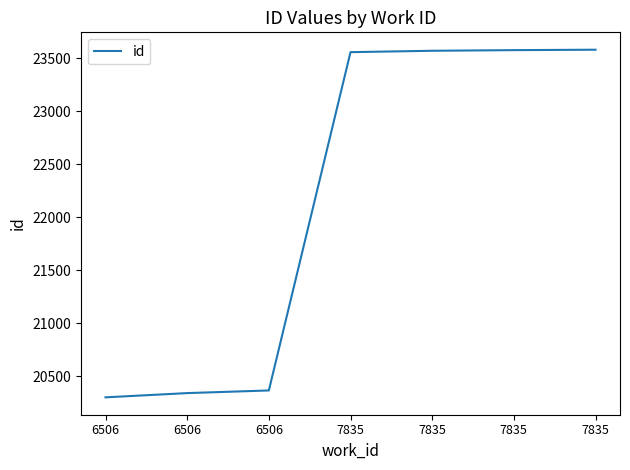

What is the average value?

22184